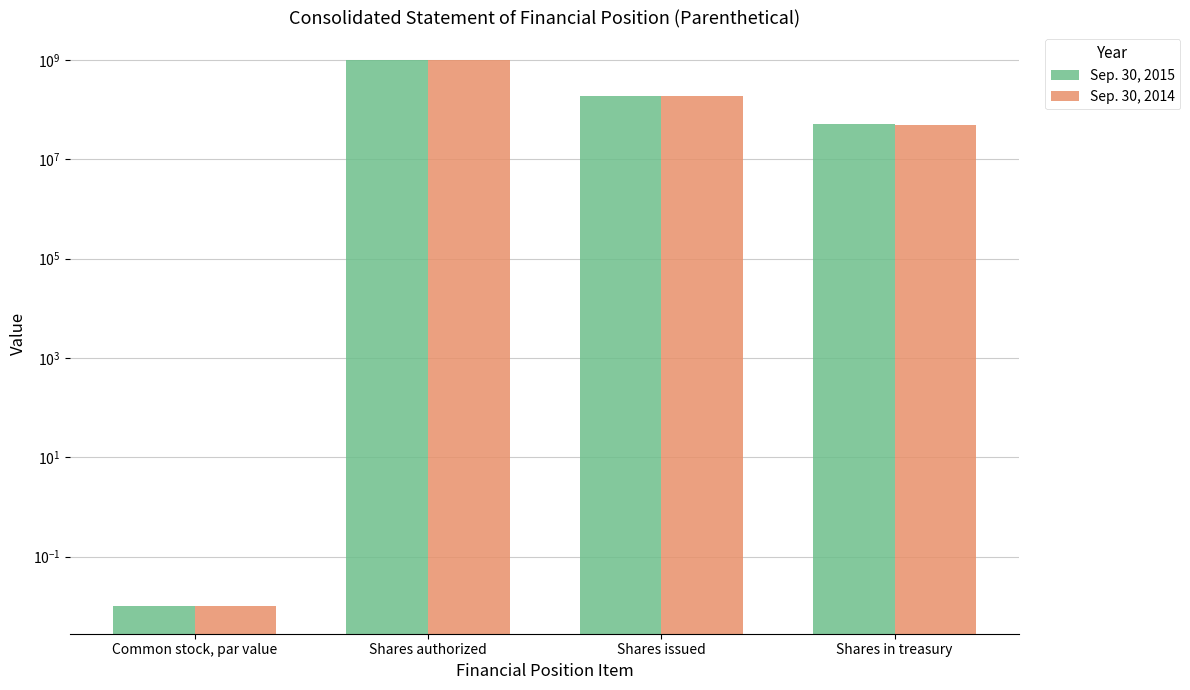

Rank the series at Shares authorized from highest to lowest value.

Sep. 30, 2015, Sep. 30, 2014